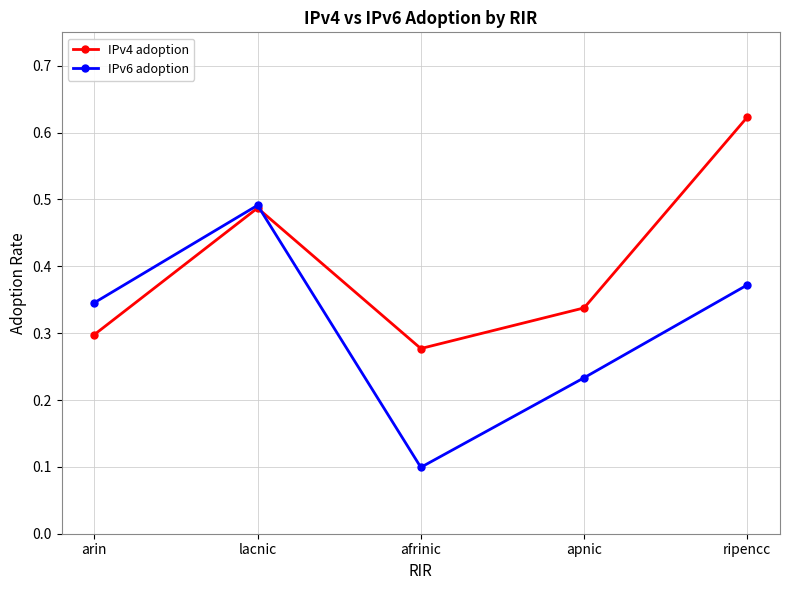

Between afrinic and ripencc, which series saw the biggest shift?

IPv4 adoption